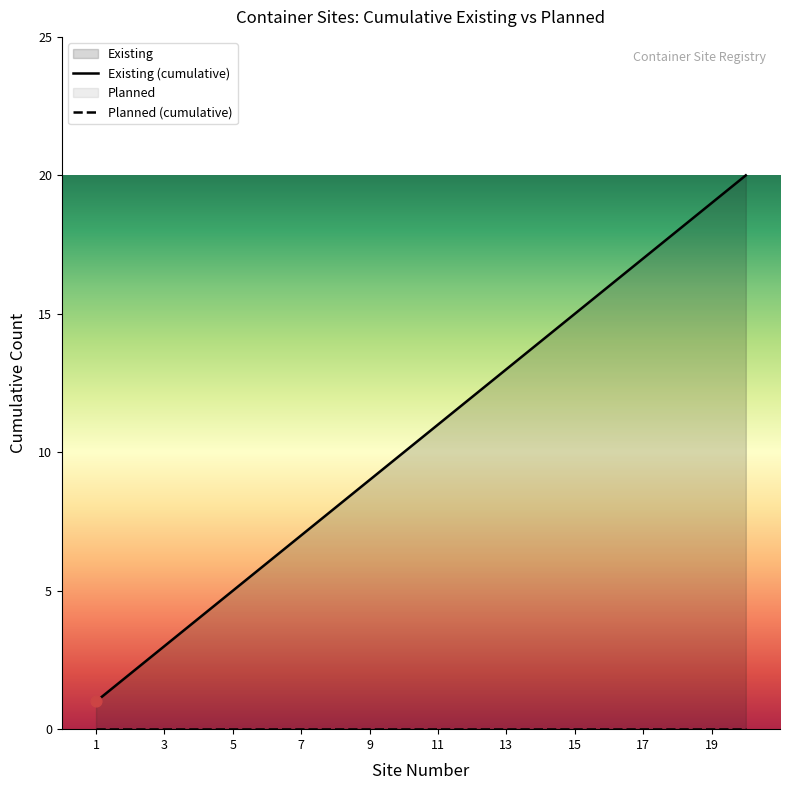

Which series has the largest total across all categories?

Existing (cumulative)